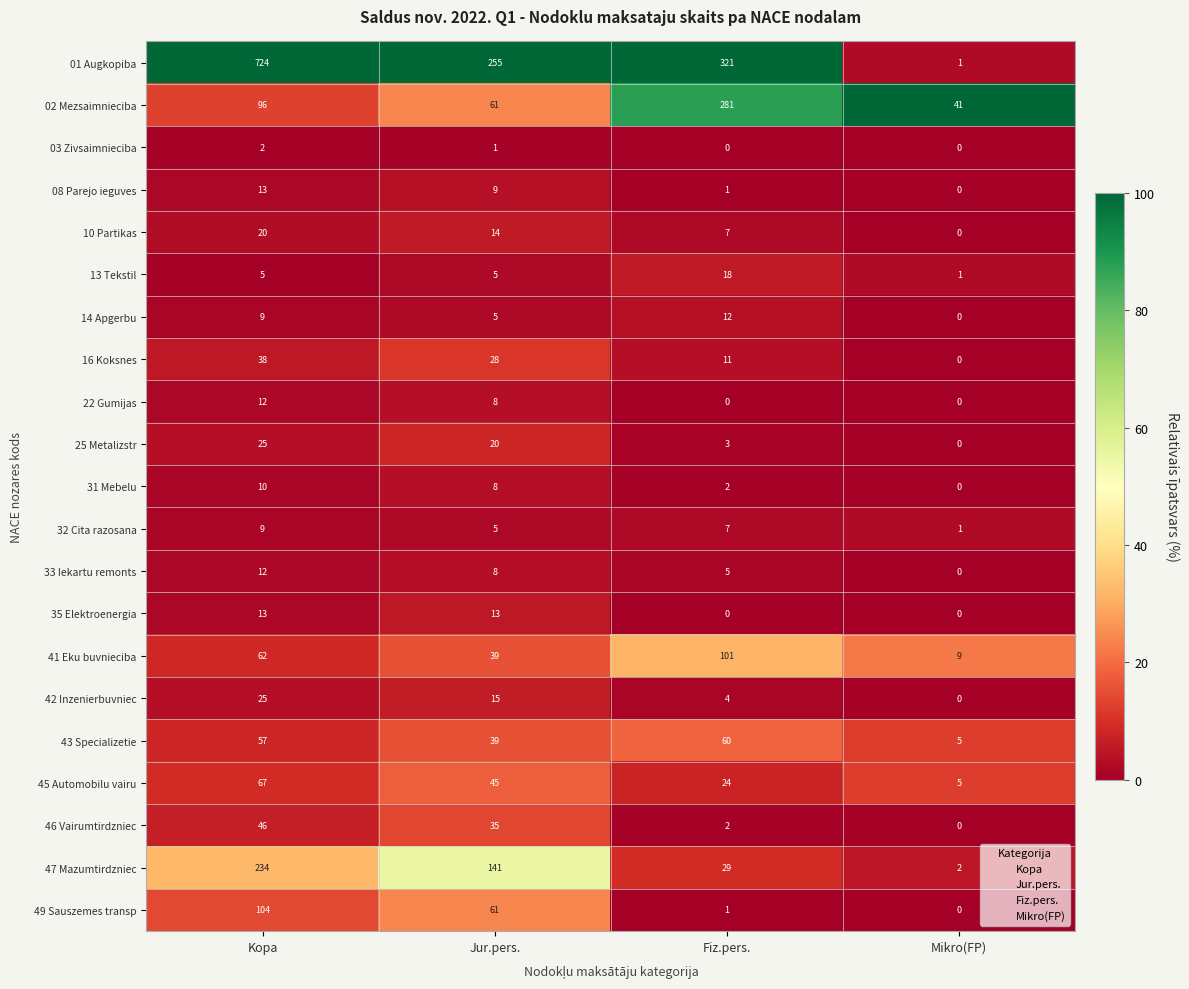

At which label does 47 Mazumtirdzniec reach its minimum?

Mikro(FP)